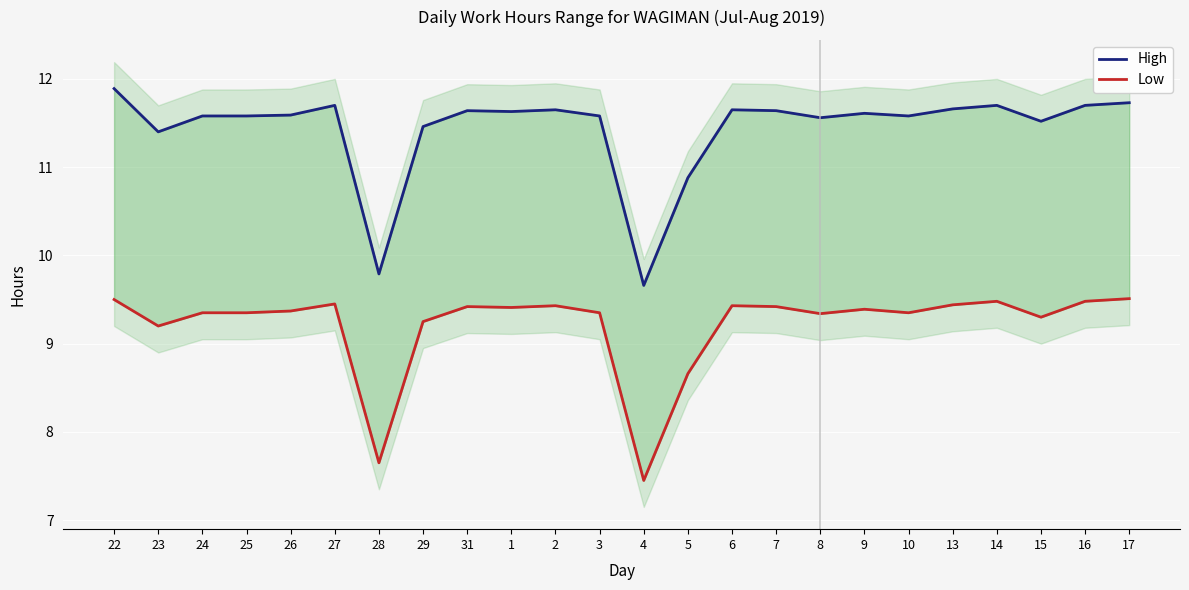

True or false: Low and High cross at least once.

False